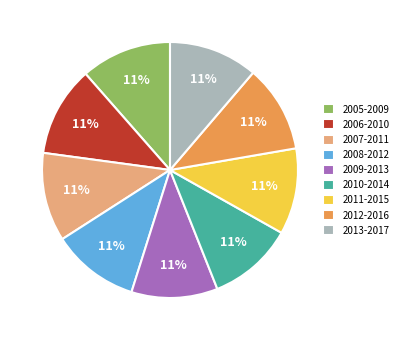

Is there a majority slice in this chart?

No